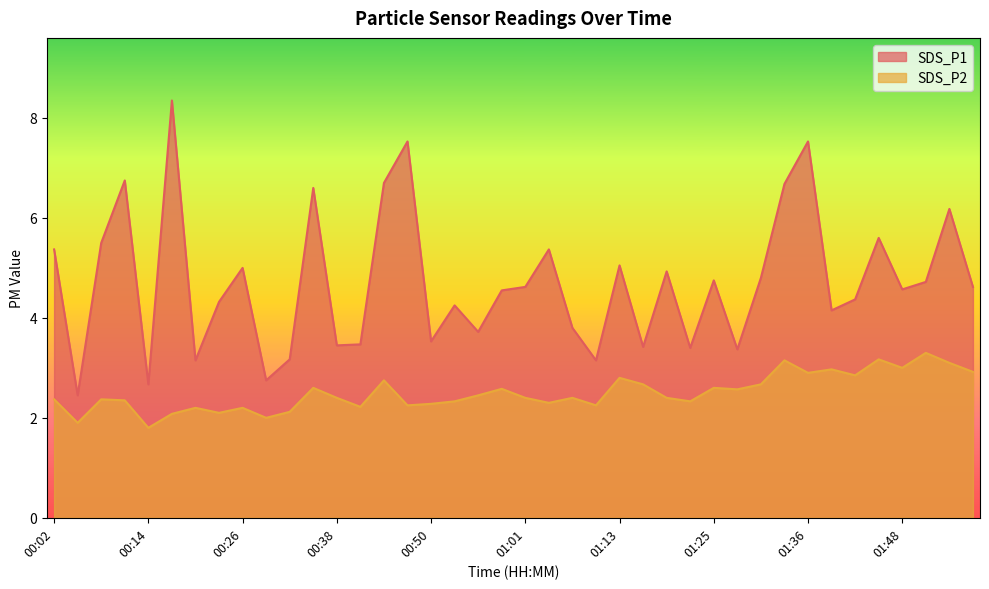

Reading left to right, what are all the values shown in this chart?

SDS_P1: 00:02=5.4	00:05=2.5	00:08=5.5	00:11=6.8	00:14=2.7	00:17=8.3	00:20=3.1	00:23=4.3	00:26=5.0	00:29=2.8	00:32=3.2	00:35=6.6	00:38=3.5	00:41=3.5	00:44=6.7	00:47=7.5	00:50=3.5	00:53=4.2	00:56=3.7	00:59=4.5	01:01=4.6	01:04=5.4	01:07=3.8	01:10=3.1	01:13=5.0	01:16=3.4	01:19=4.9	01:22=3.4	01:25=4.8	01:28=3.4	01:30=4.8	01:33=6.7	01:36=7.5	01:39=4.2	01:42=4.4	01:45=5.6	01:48=4.6	01:50=4.7	01:53=6.2	01:56=4.6
SDS_P2: 00:02=2.4	00:05=1.9	00:08=2.4	00:11=2.4	00:14=1.8	00:17=2.1	00:20=2.2	00:23=2.1	00:26=2.2	00:29=2.0	00:32=2.1	00:35=2.6	00:38=2.4	00:41=2.2	00:44=2.8	00:47=2.2	00:50=2.3	00:53=2.3	00:56=2.5	00:59=2.6	01:01=2.4	01:04=2.3	01:07=2.4	01:10=2.2	01:13=2.8	01:16=2.7	01:19=2.4	01:22=2.3	01:25=2.6	01:28=2.6	01:30=2.7	01:33=3.1	01:36=2.9	01:39=3.0	01:42=2.9	01:45=3.2	01:48=3.0	01:50=3.3	01:53=3.1	01:56=2.9